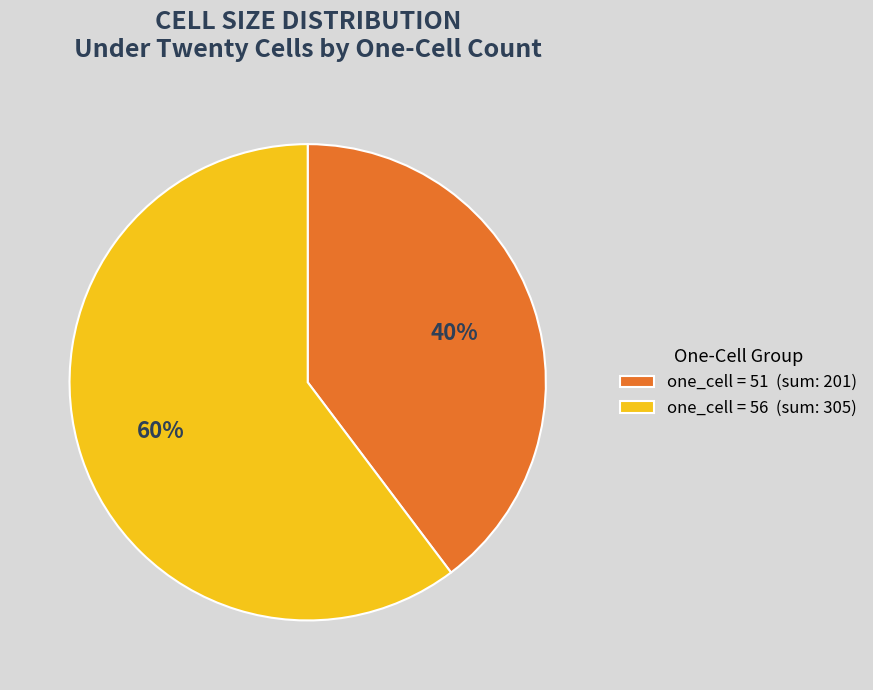

Is it true that one_cell = 51 (sum: 201) is 46% of the pie?

False